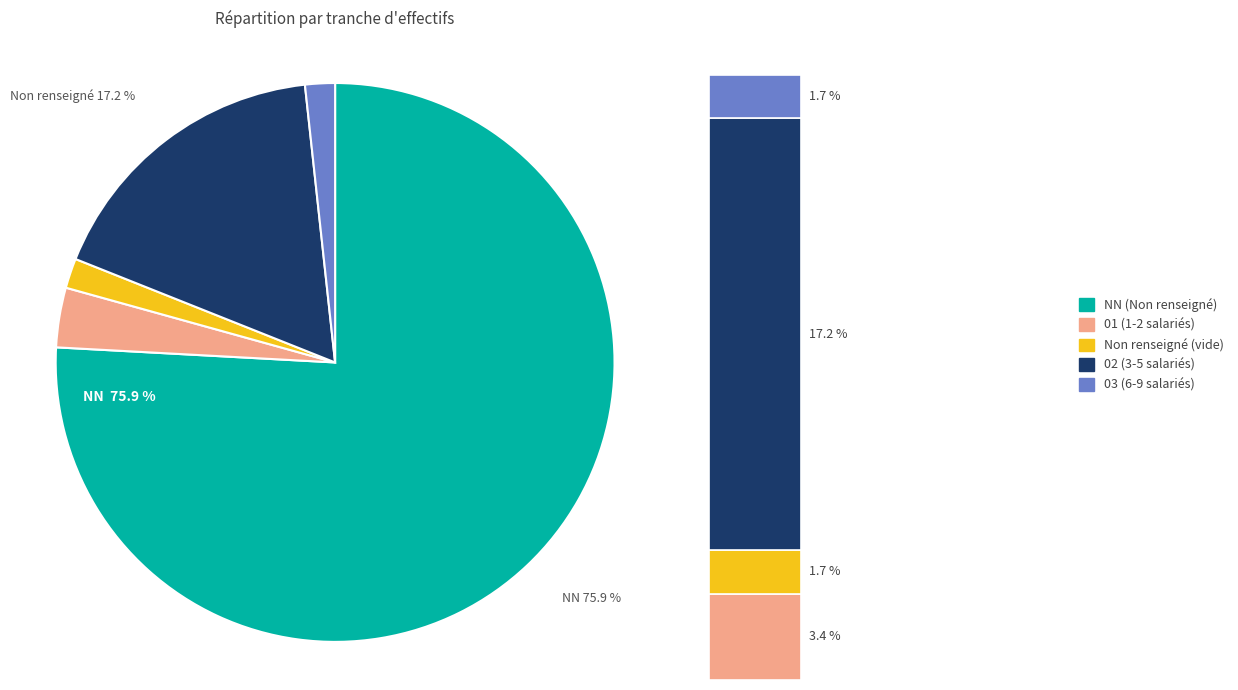

What is the change in value from NN to 03?

-43